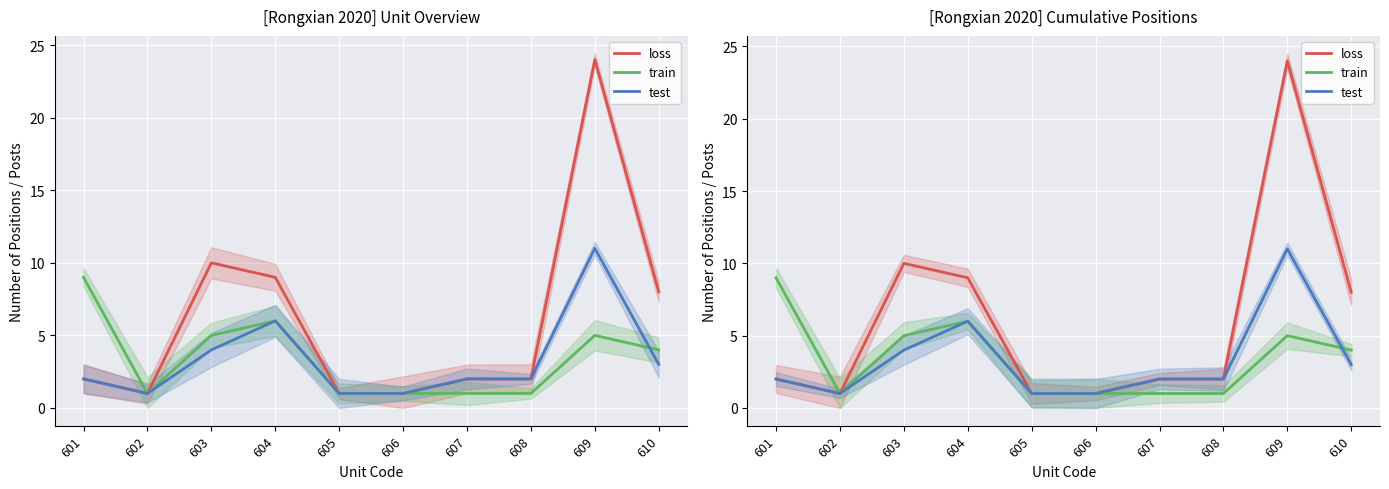

True or false: loss and train cross at least once.

False